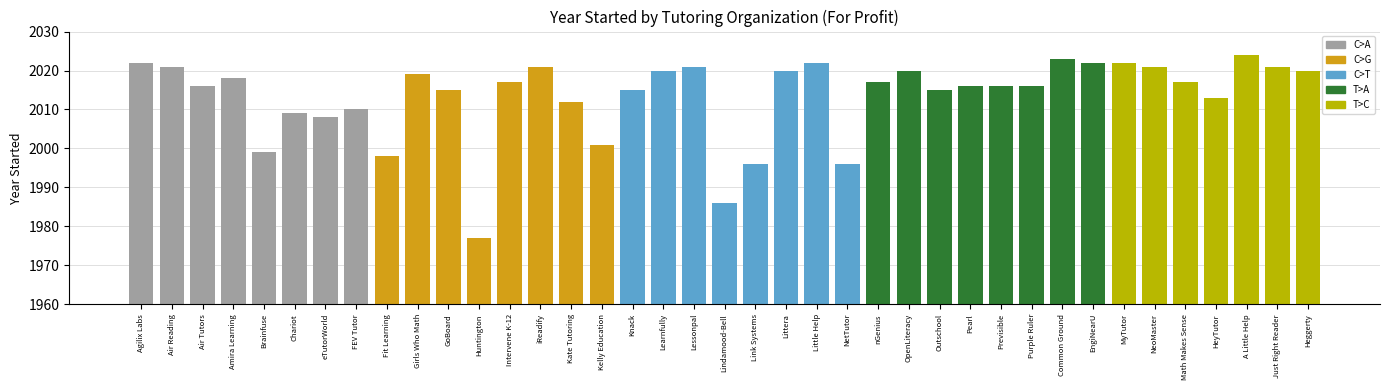

Count the number of categories in the chart.

39